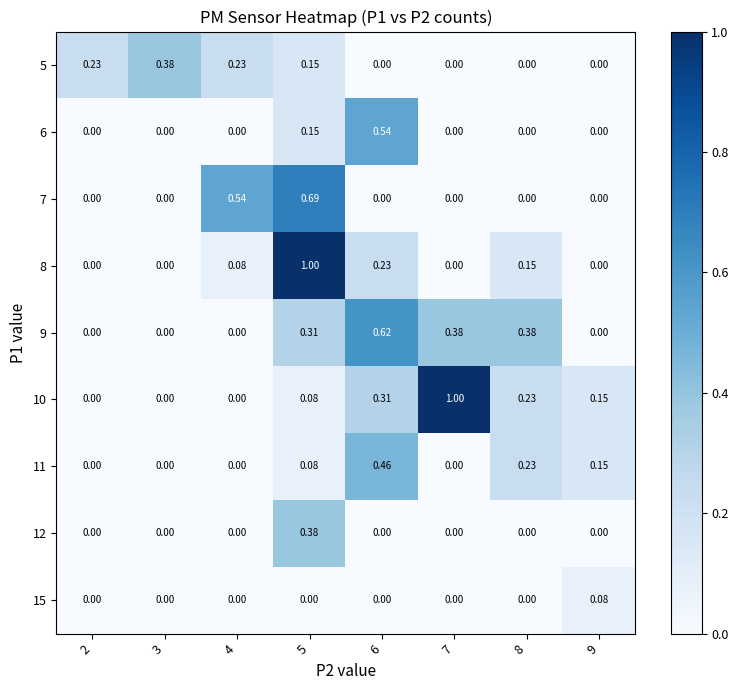

At which category does the chart reach its minimum across all series?

6